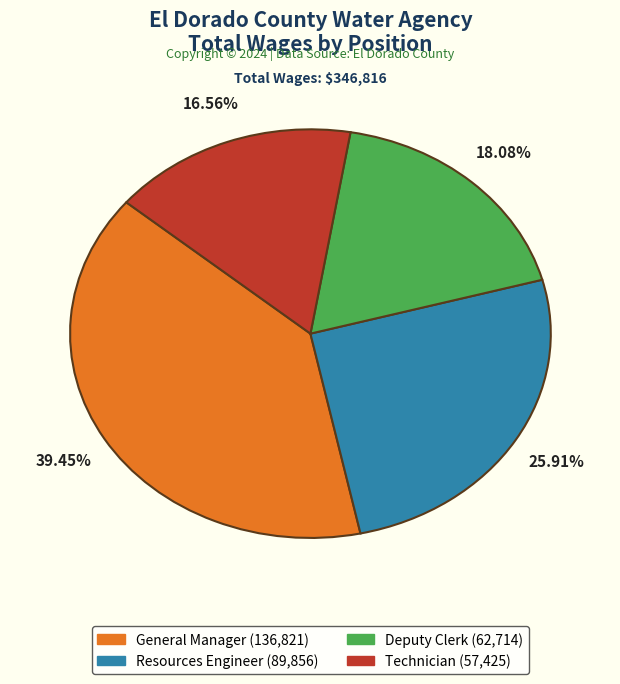

Is there a majority slice in this chart?

No